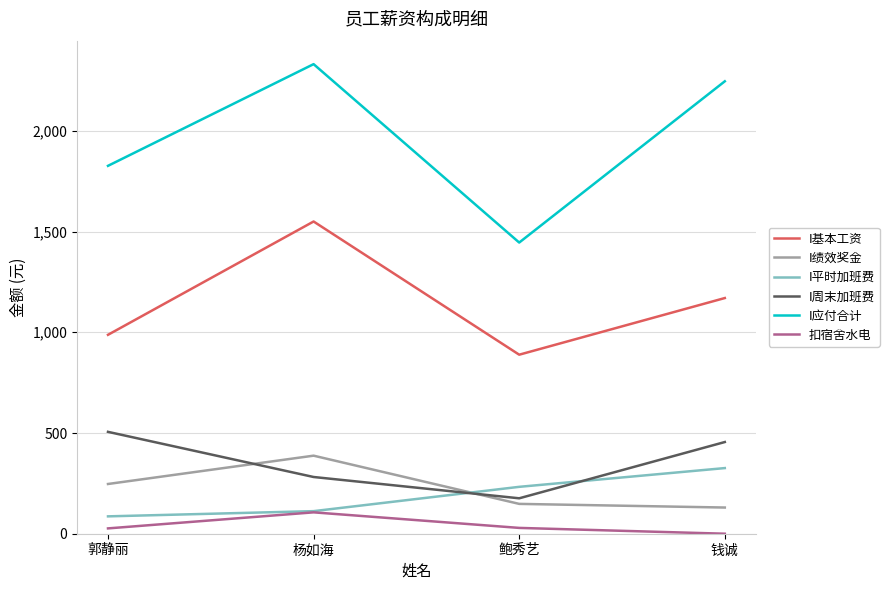

What is the difference between the maximum and minimum values in the 扣宿舍水电 series?

106.1